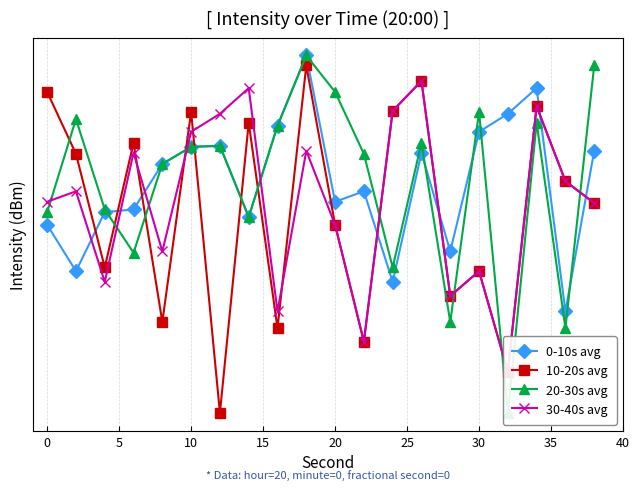

Does the chart have visible grid lines?

Yes